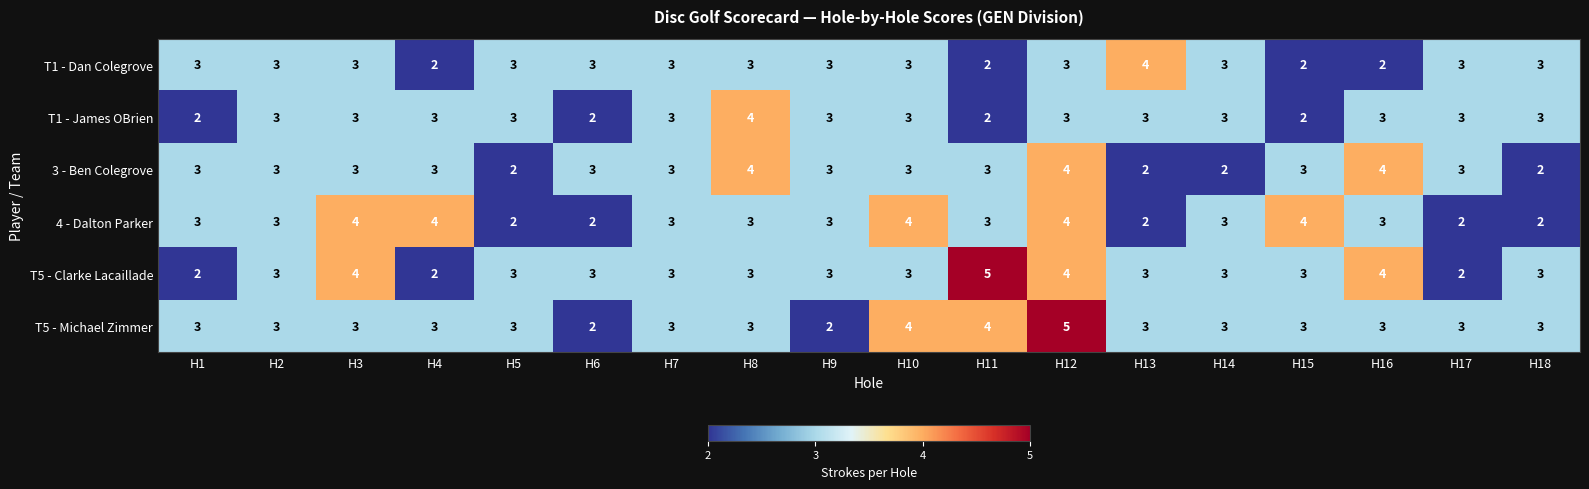

What is the sum of all 3 - Ben Colegrove values?

53